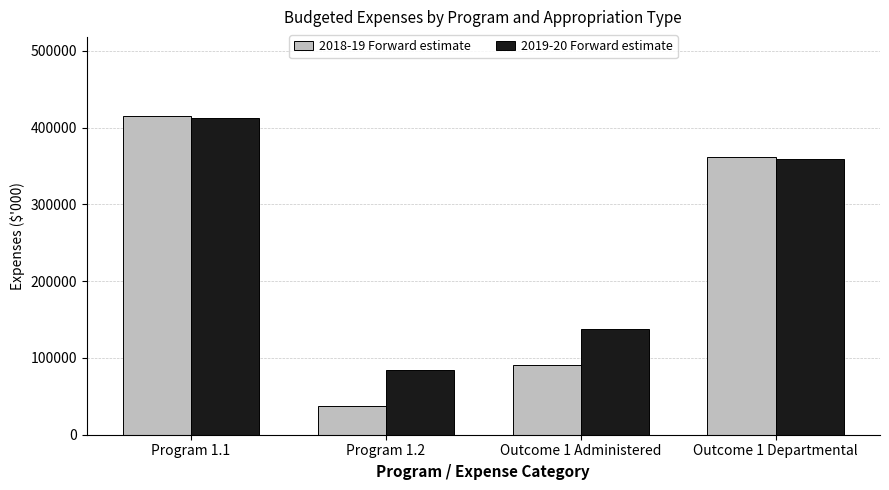

Which series has the largest total across all categories?

2019-20 Forward estimate